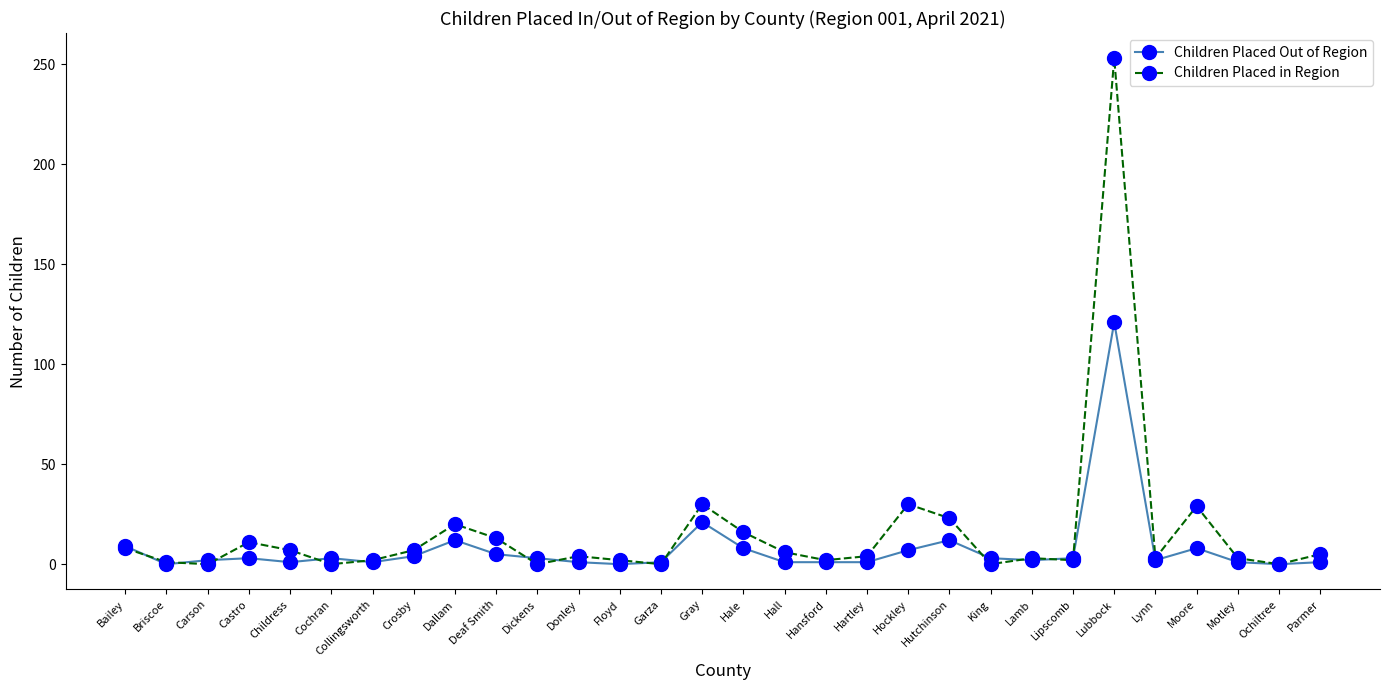

List the series in order of their peak value, highest first.

Children Placed in Region, Children Placed Out of Region